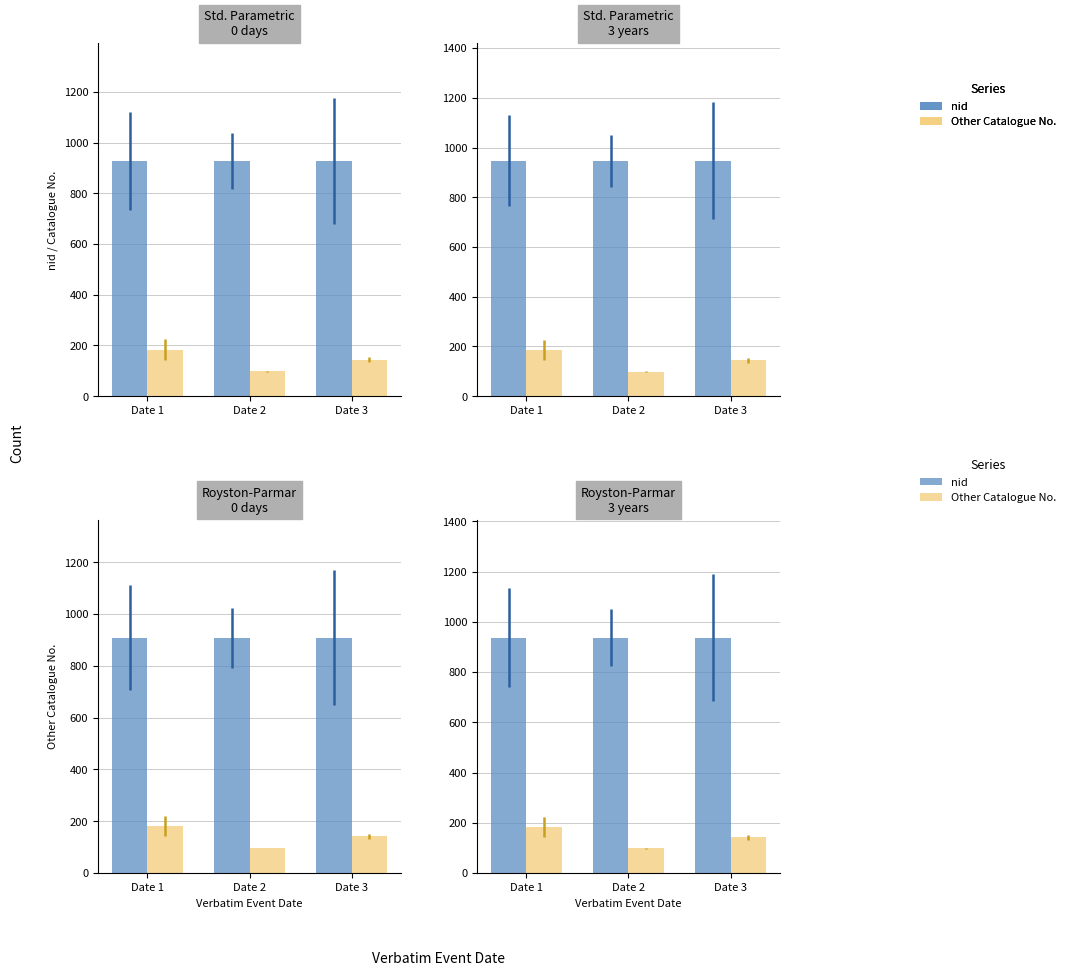

What is the average value of the Other Catalogue No. series?

141.7